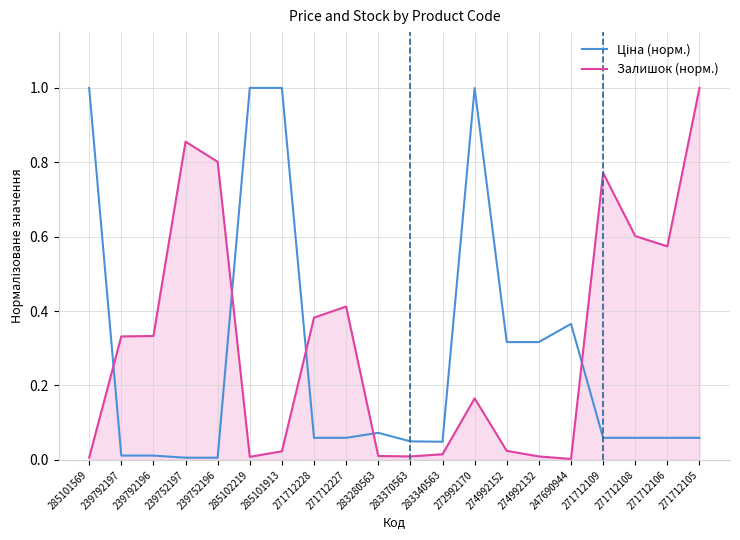

Which series changed the most between 239752196 and 283370563?

Залишок (норм.)